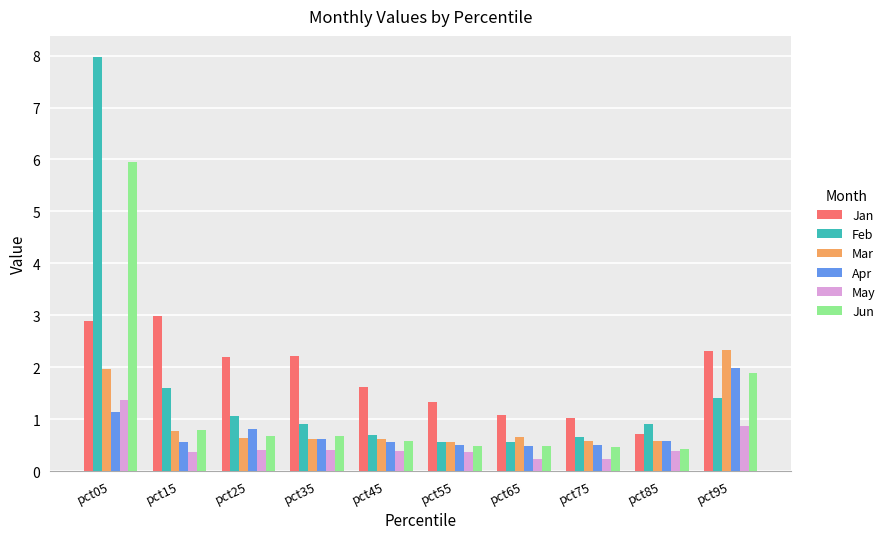

Between pct45 and pct75, which series saw the biggest shift?

Jan